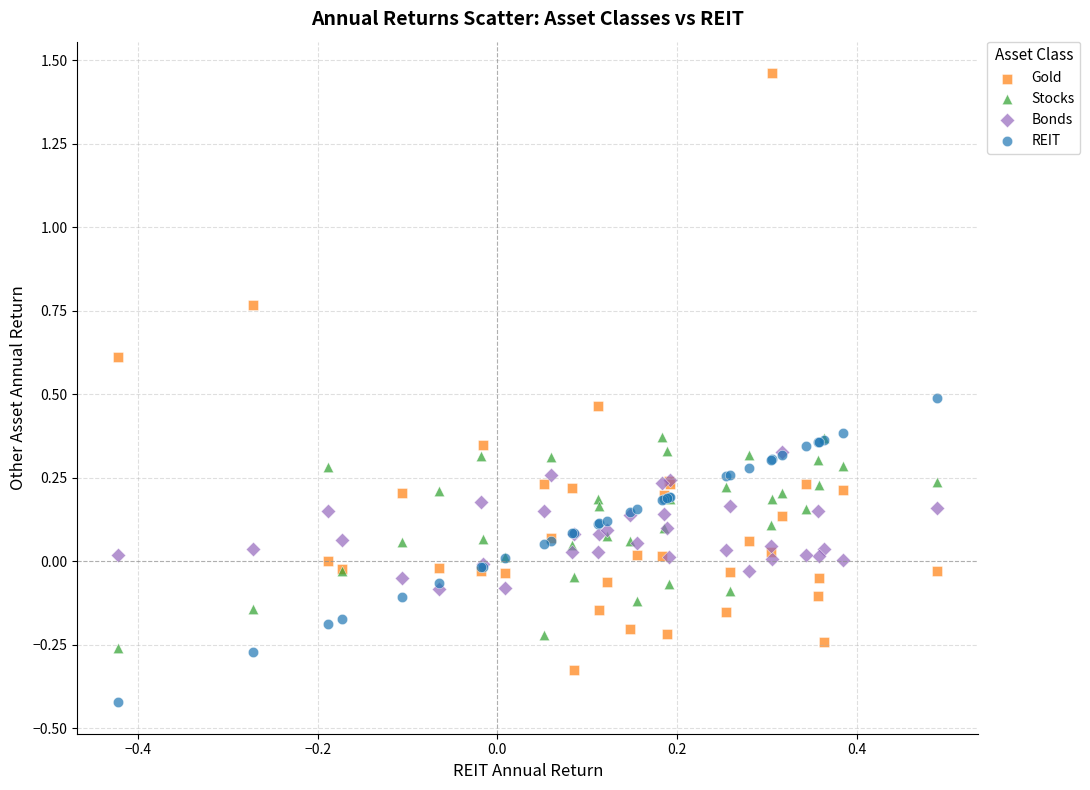

Which series contains the lowest Y value?

REIT